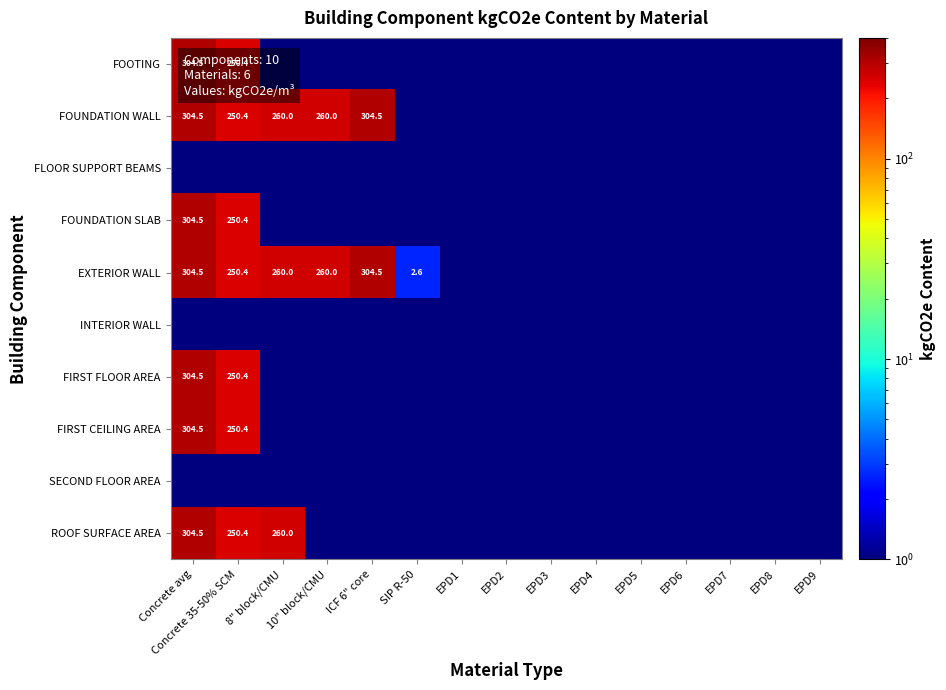

The value of FOUNDATION WALL at ICF 6" core is 304.5. True or false?

True